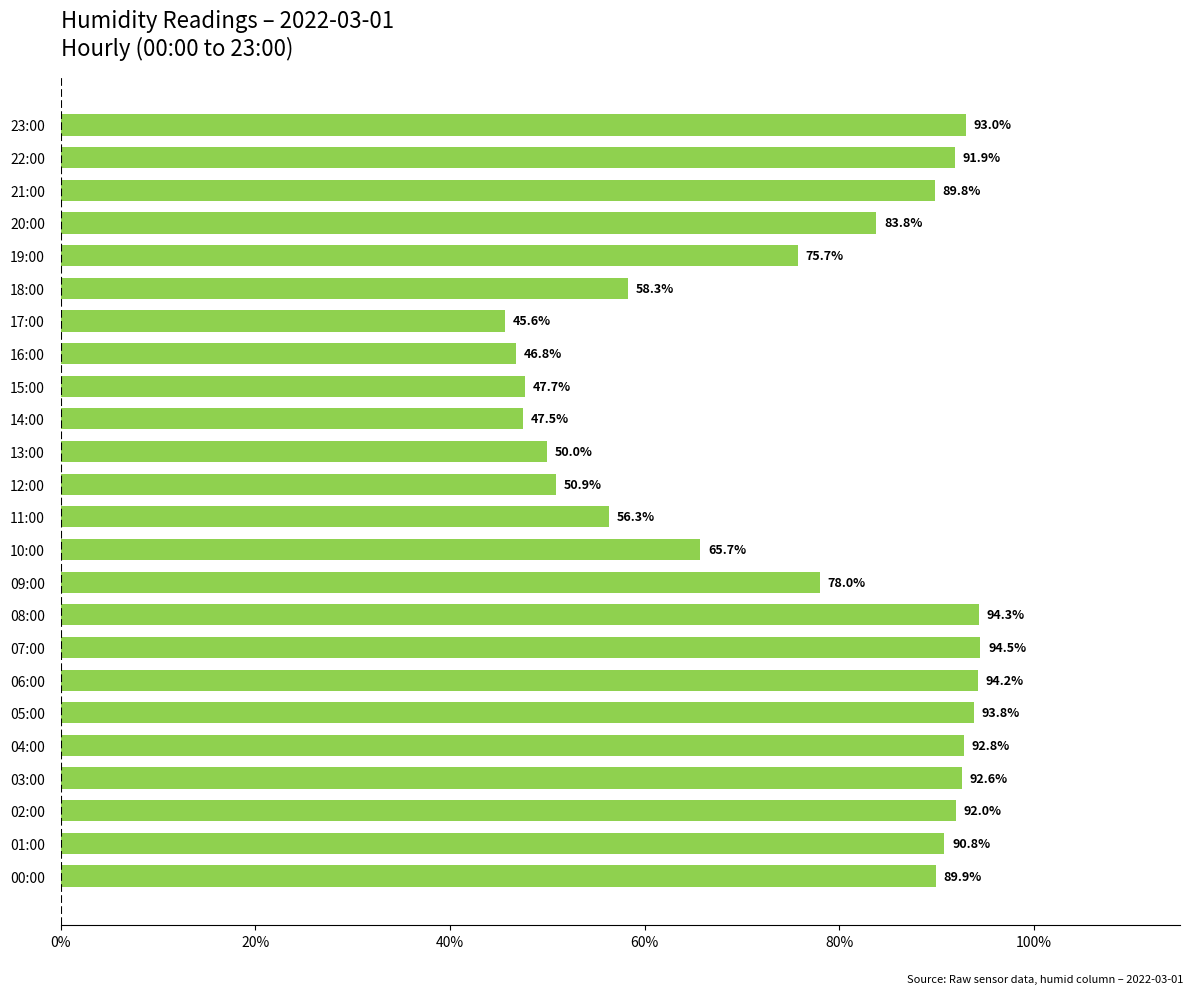

True or false: the data shows 156.4 at 04:00.

False